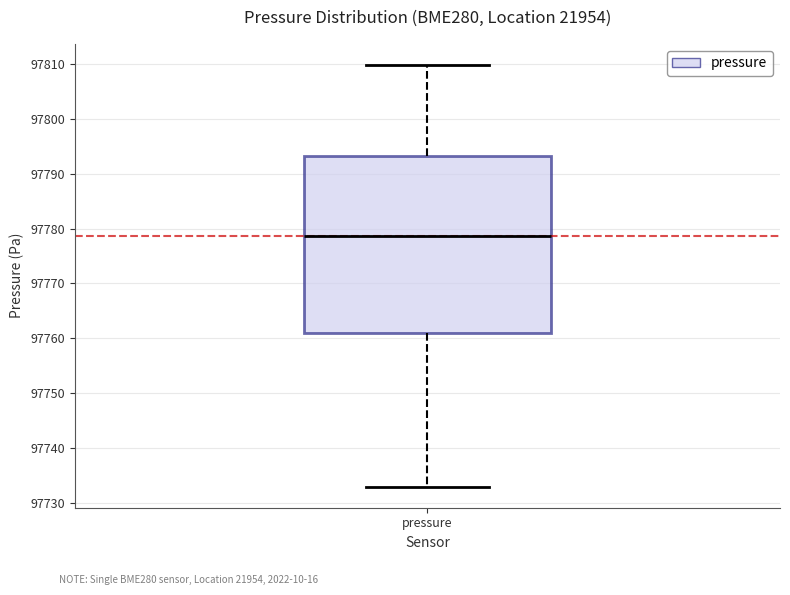

Where does the upper whisker of the box for pressure end on the y-axis? The values are not printed on the chart, so give them approximately, as read against the axis.

97810